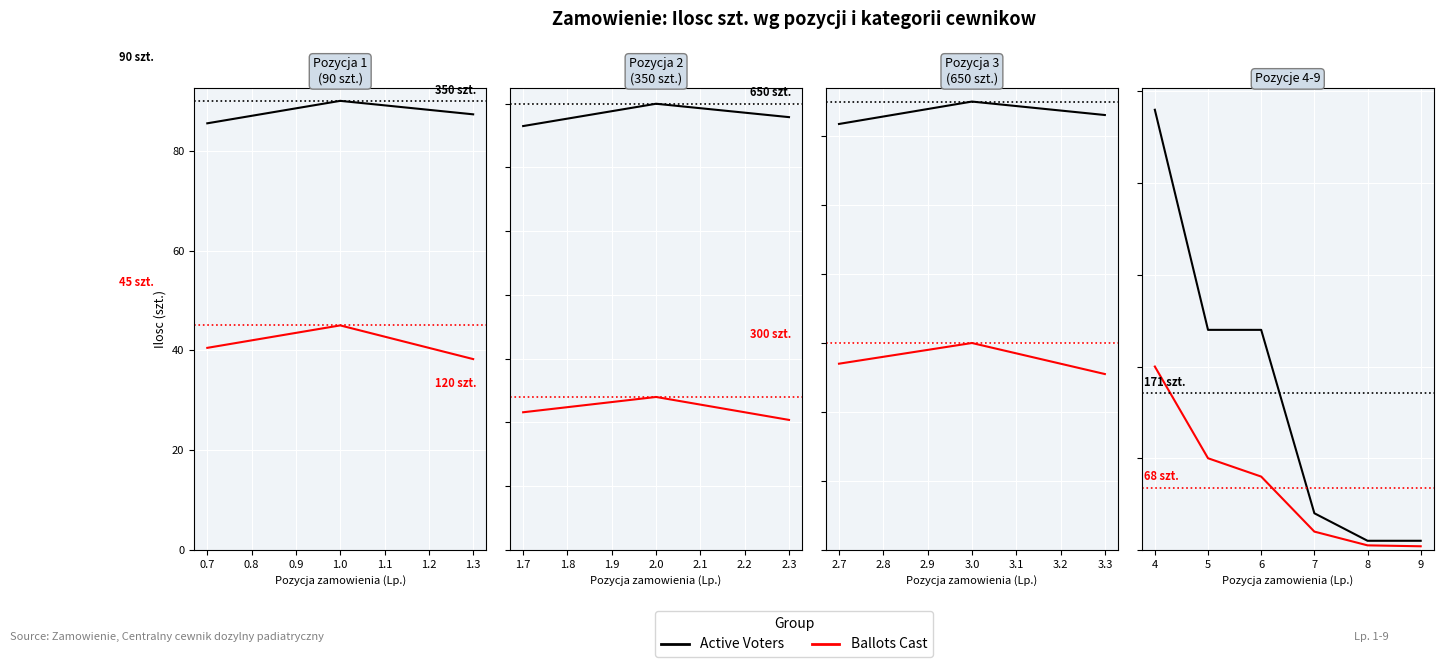

What are all the series names shown in the legend?

Active Voters, Ballots Cast